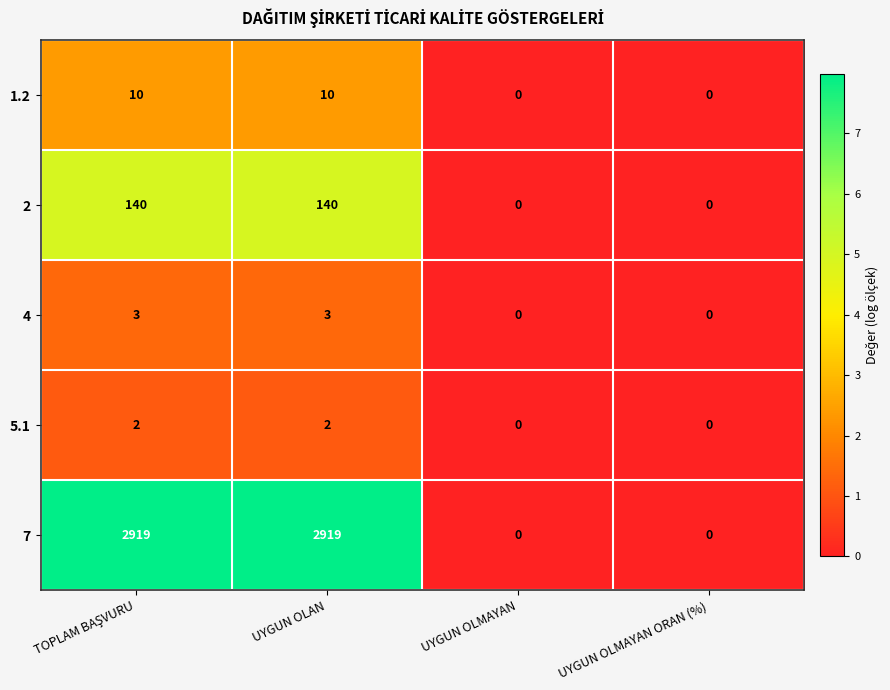

What is the difference between the second highest and second lowest values in the 7 series?

2919